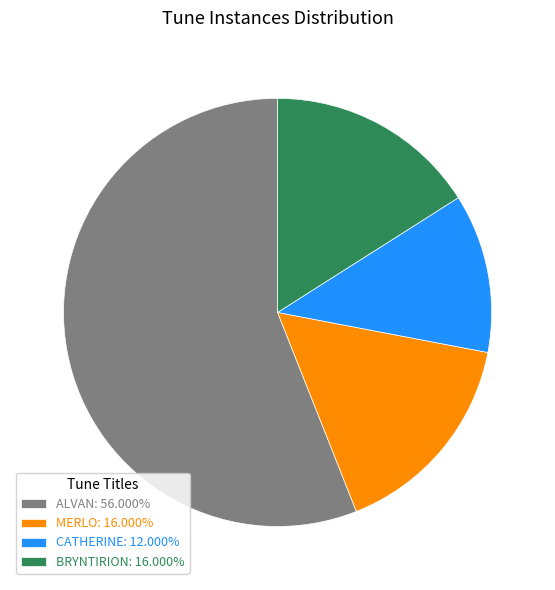

How many slices are in this pie chart?

4